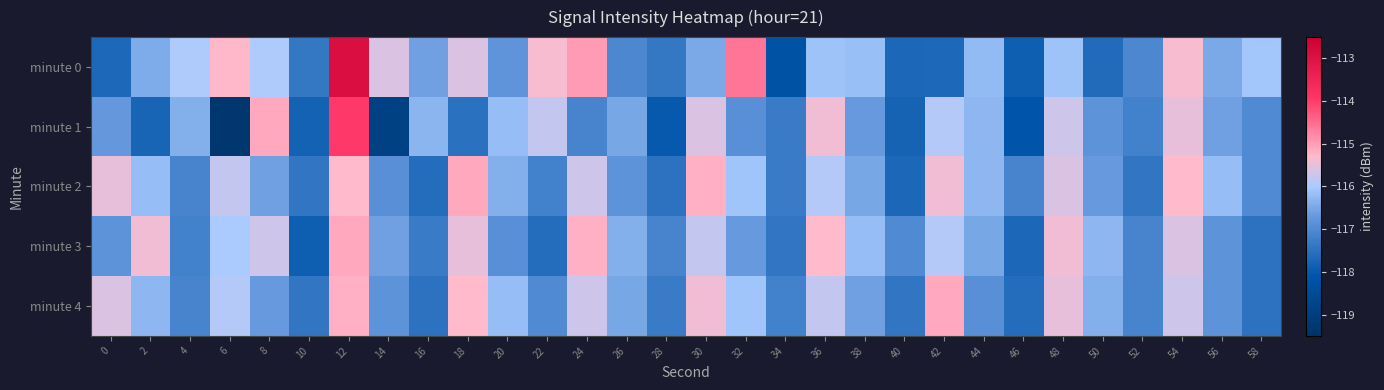

Which series has the largest total across all categories?

minute 0